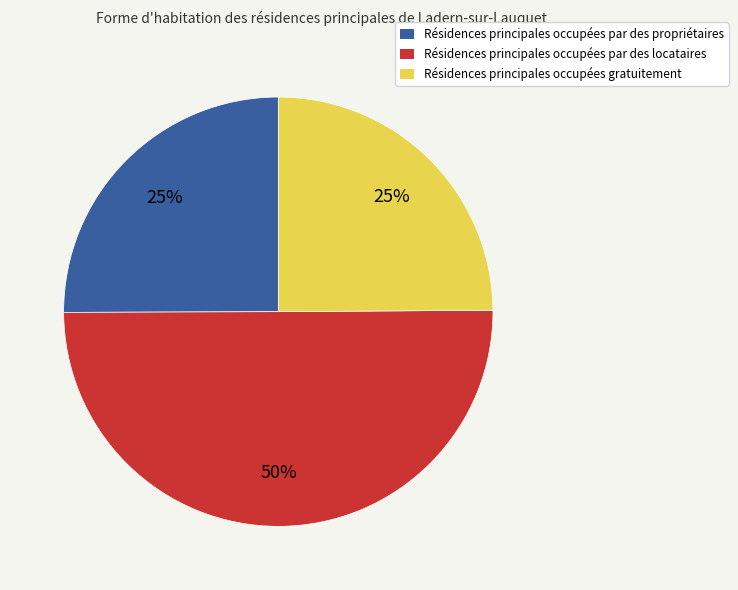

To the nearest percent, what is the average slice percentage?

33%